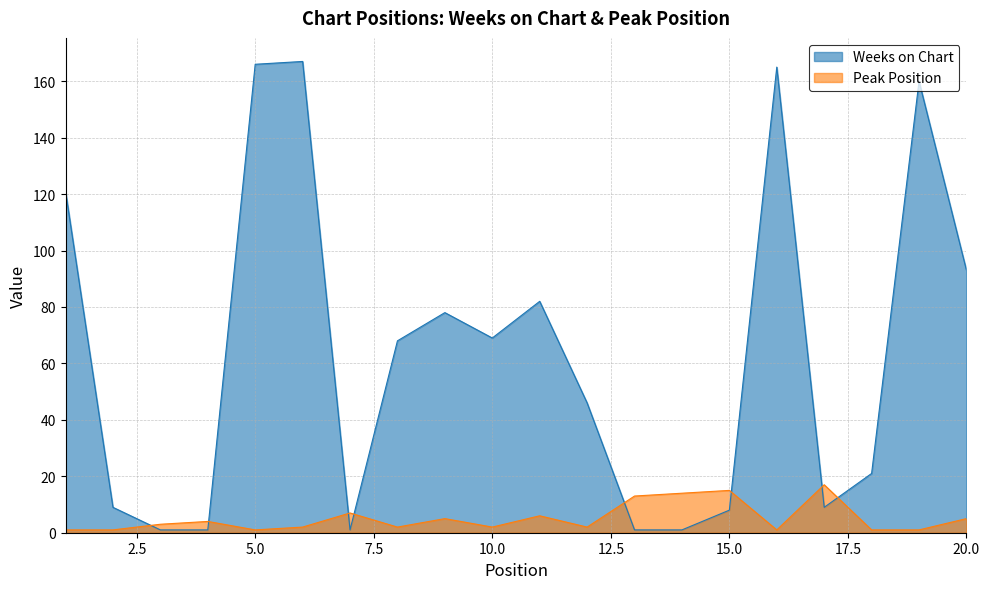

Count the number of data series in this chart.

2